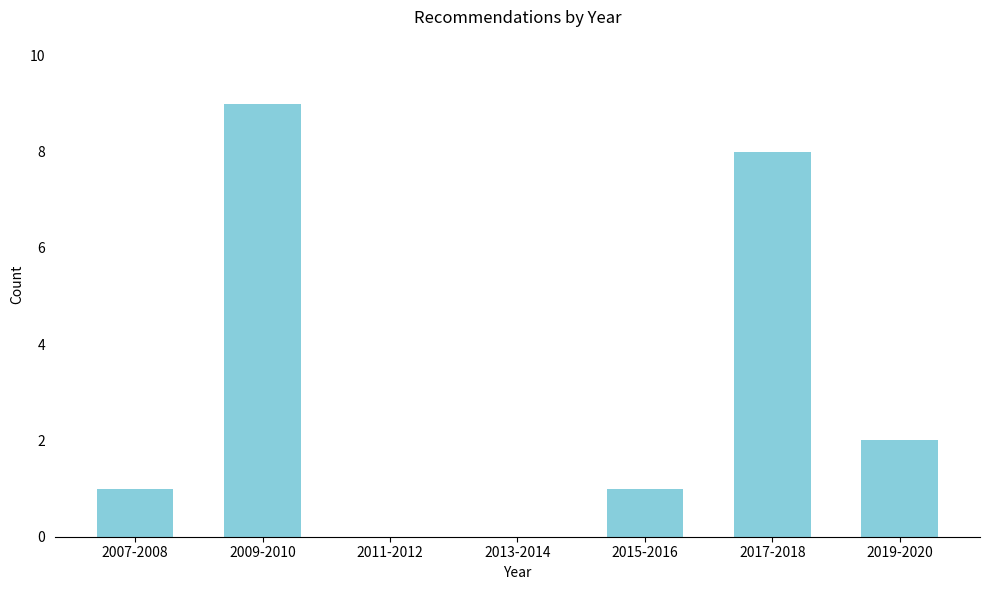

Reading left to right, transcribe all the data shown in this chart.

2007-2008=1	2009-2010=9	2011-2012=0	2013-2014=0	2015-2016=1	2017-2018=8	2019-2020=2